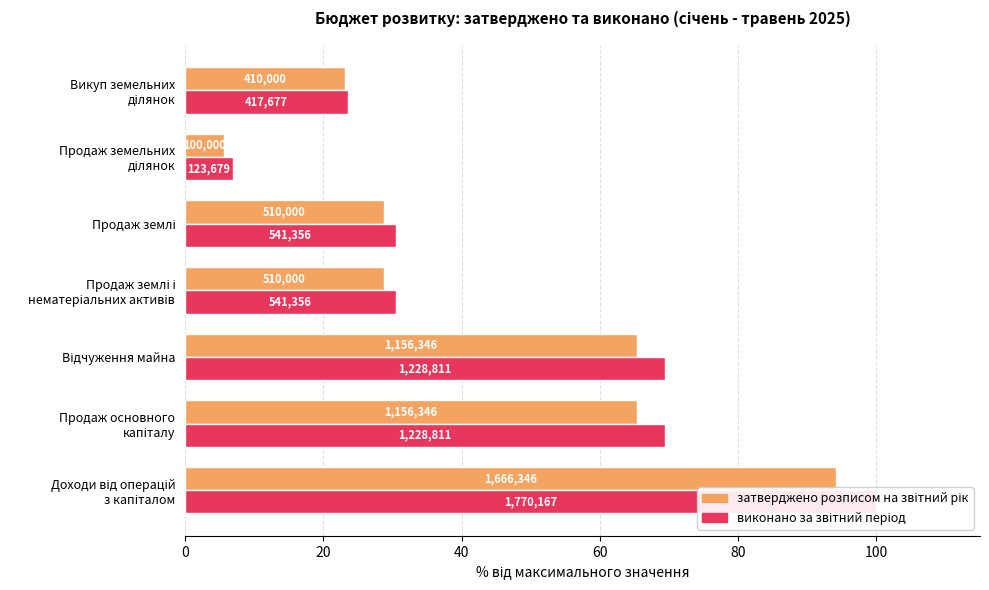

What is the average value of the виконано за звітний період series?

47.2